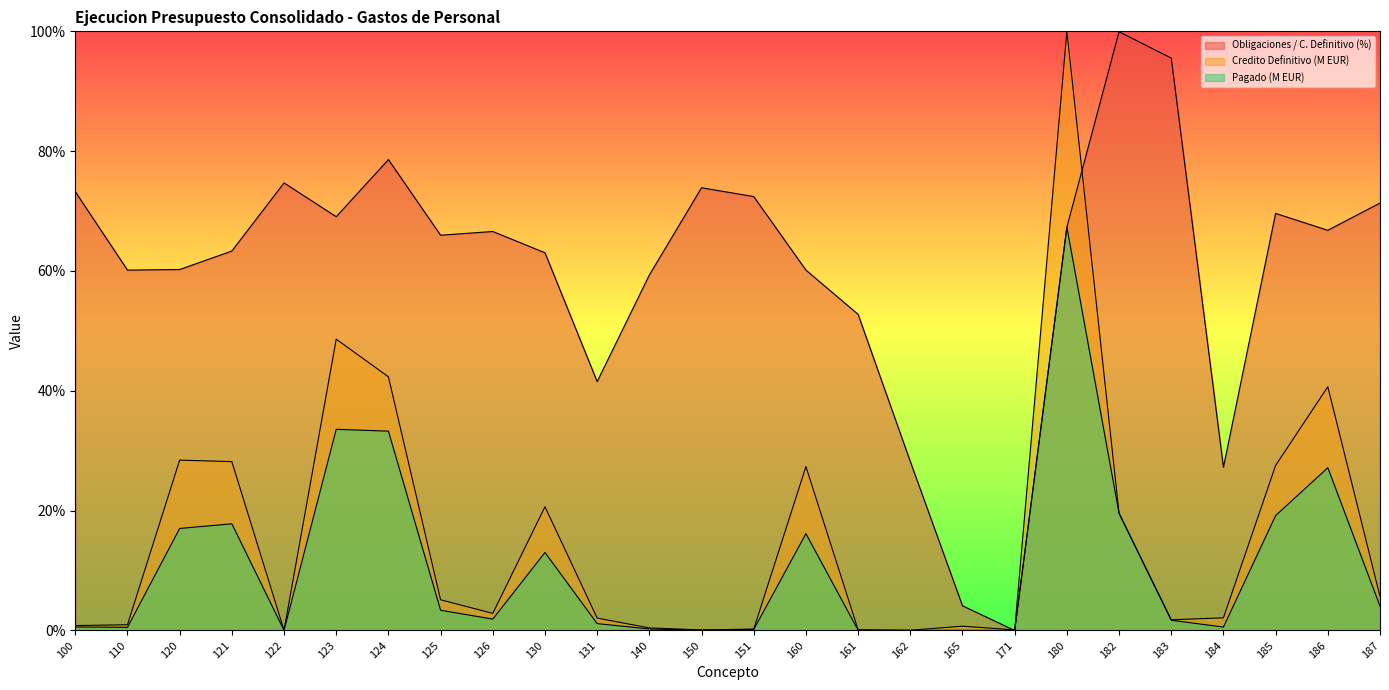

True or false: Credito Definitivo (M EUR) and Pagado (M EUR) cross at least once.

False